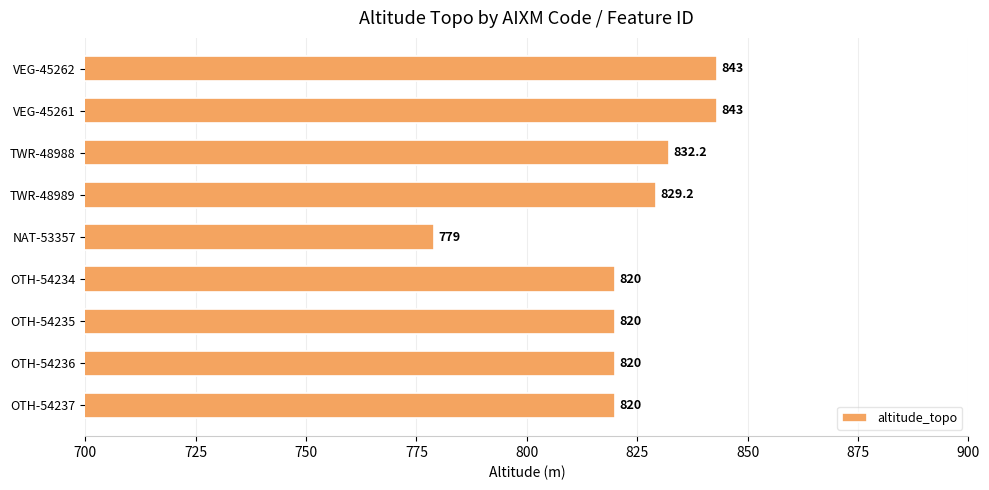

The value at NAT-53357 is 779.0. True or false?

True